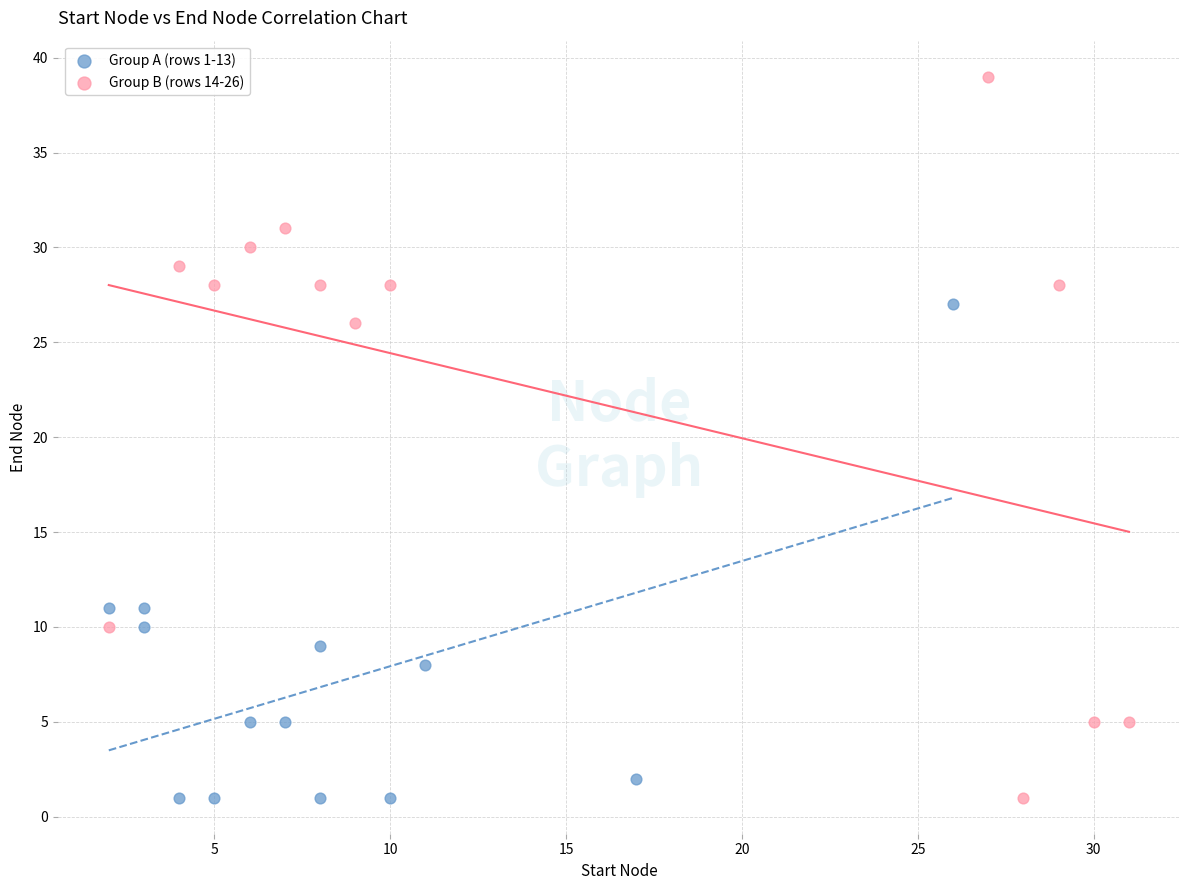

Which series contains the highest Y value?

Group B (rows 14-26)